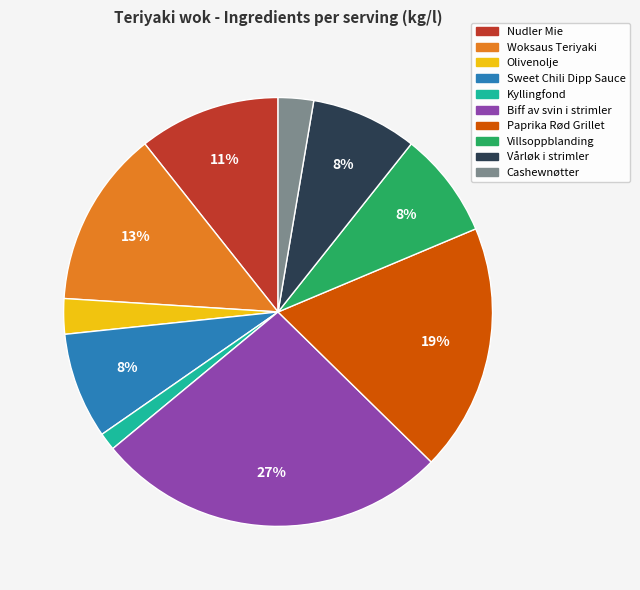

To the nearest percent, what is the average slice percentage?

10%